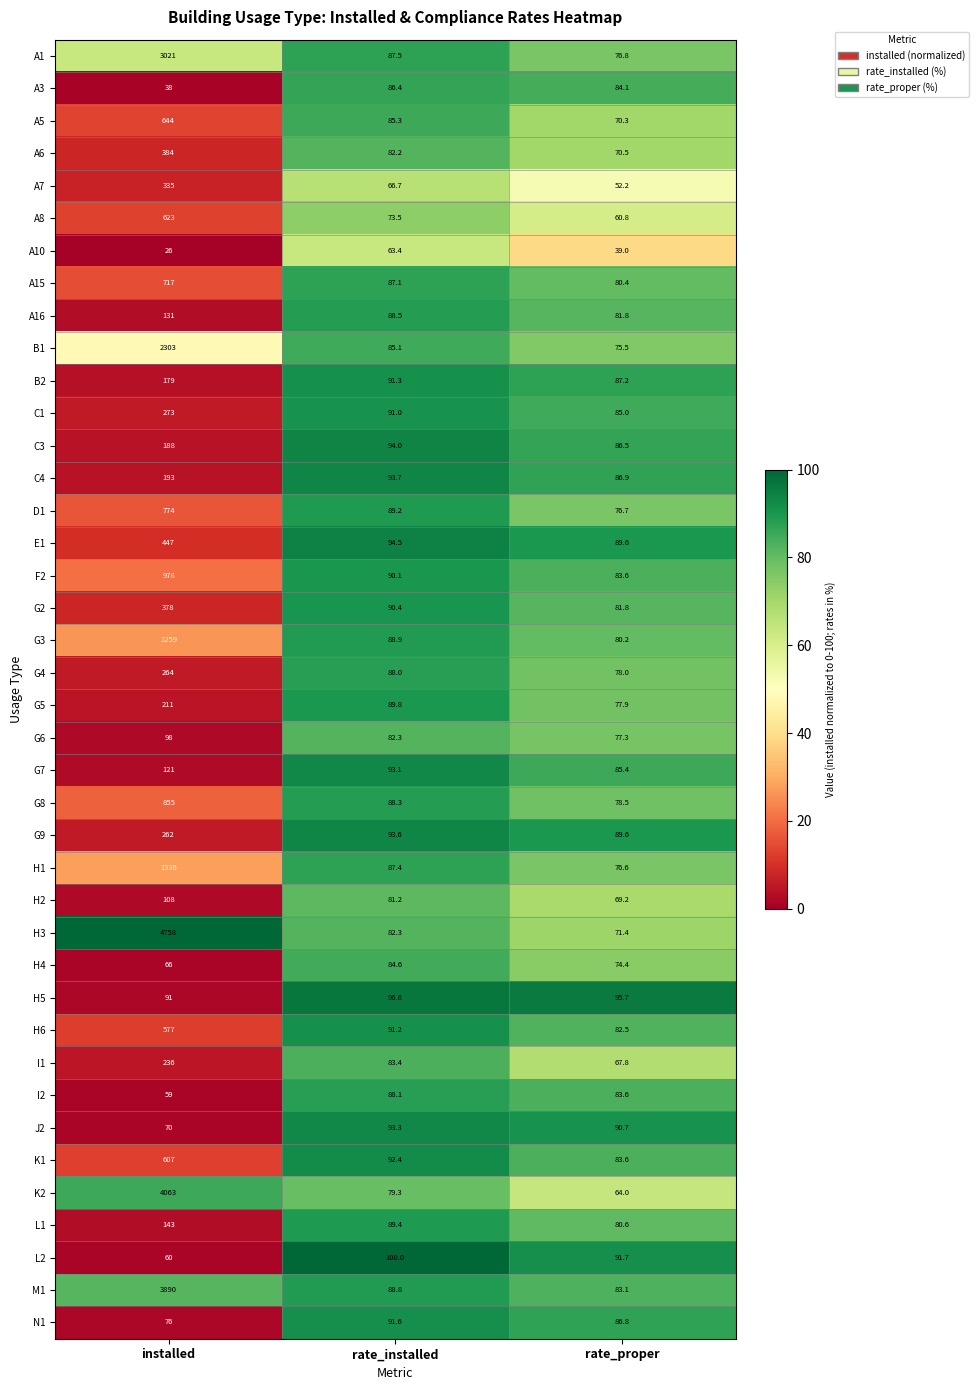

True or false: H3 has a value of 1882.7 at installed.

False